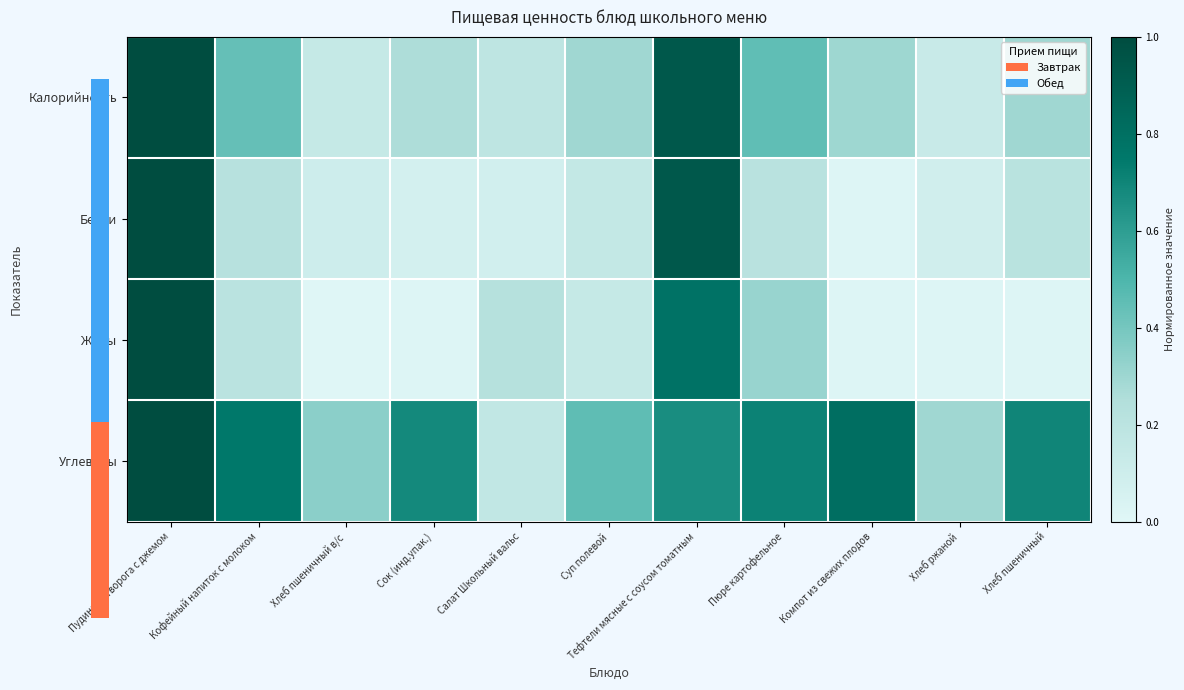

What is the maximum value for Белки?

1.0